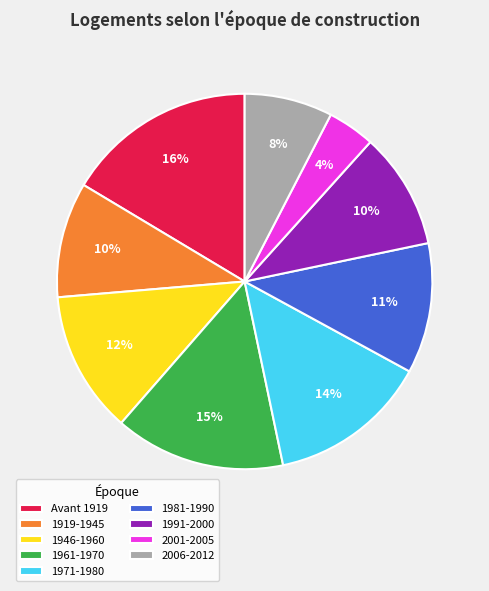

To the nearest percent, what portion does 1946-1960 represent?

12%